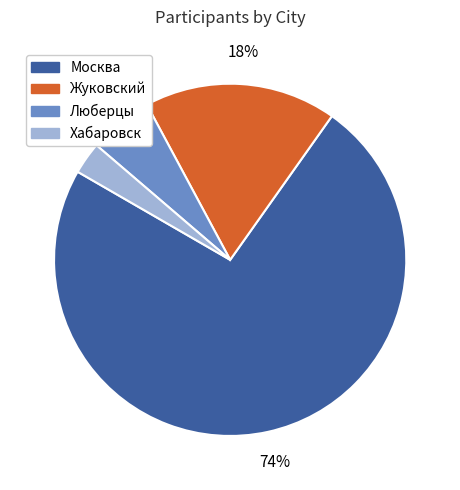

Count the number of slices in the pie.

4